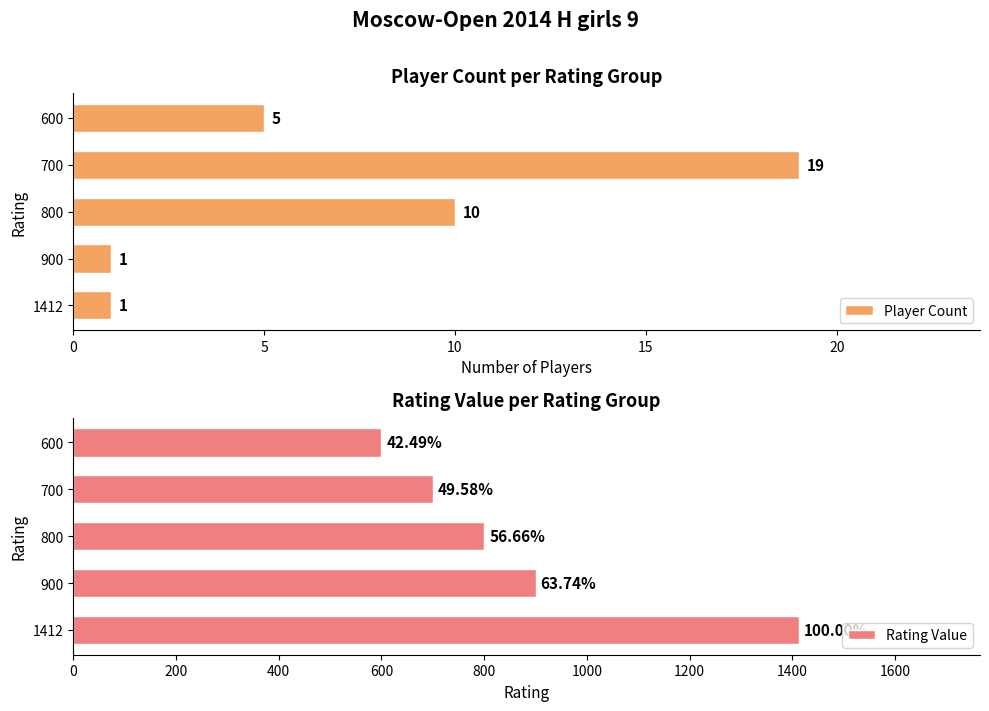

What is the highest value of the Rating Value series?

1412